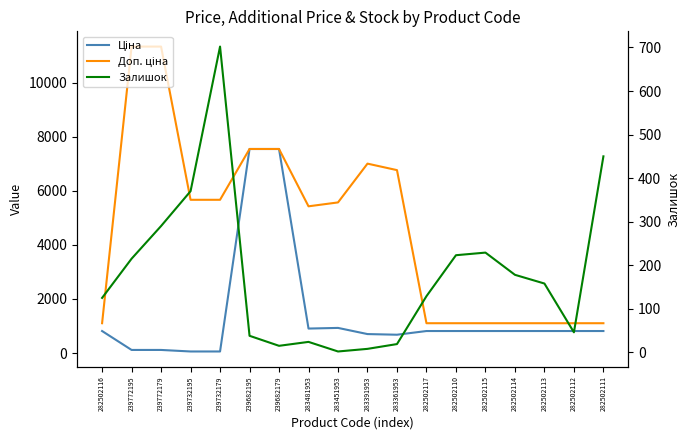

What is the approximate value of Залишок at 282502117?

129.0